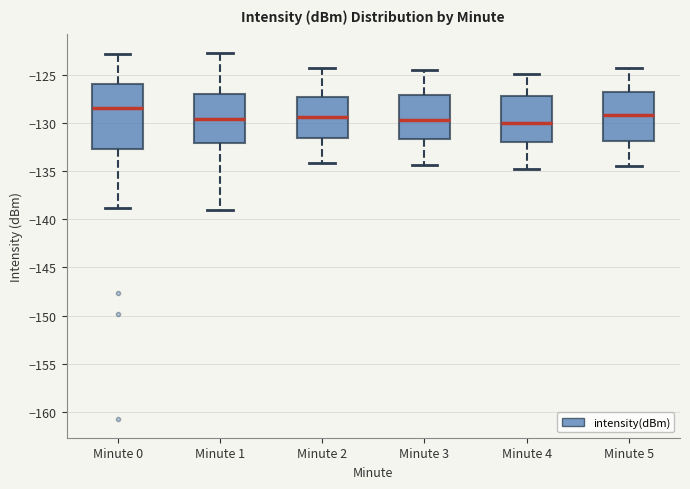

Comparing the boxes themselves (not the whiskers), which one is the tallest?

Minute 0